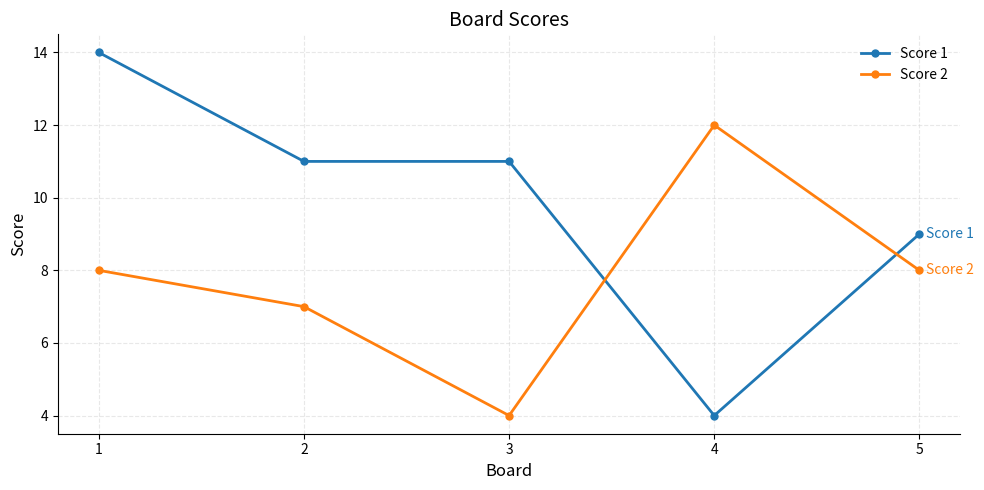

Rank the series at 4 from lowest to highest value.

Score 1, Score 2